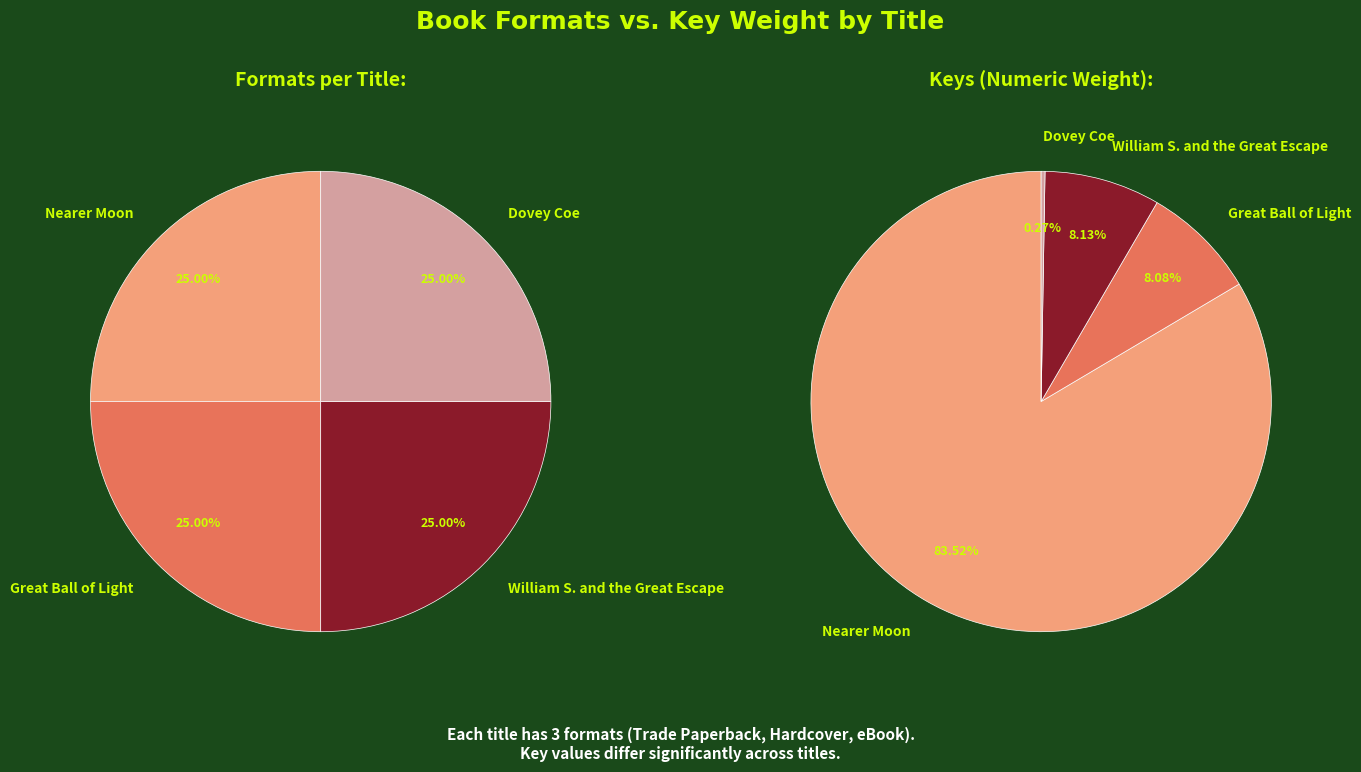

How many segments does this pie chart have?

4